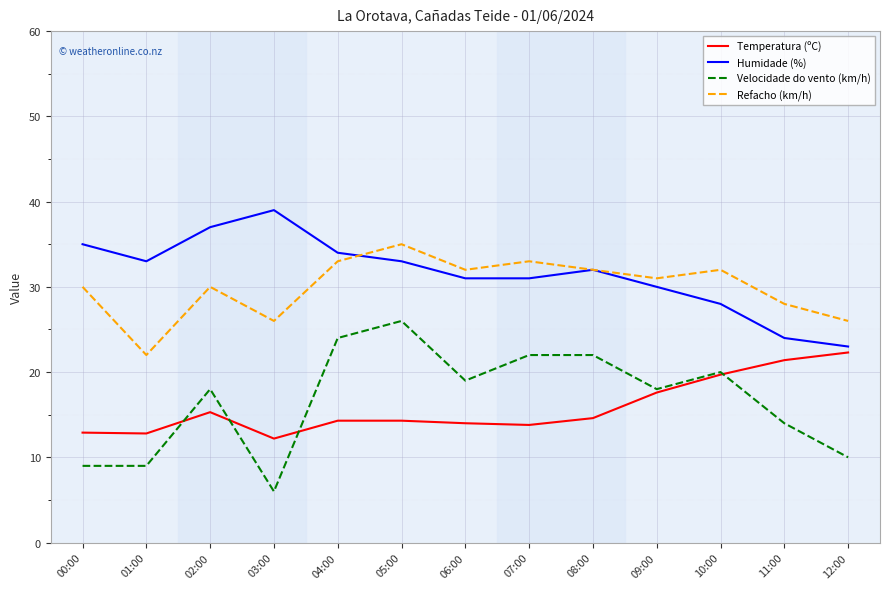

What is the difference between the second highest and second lowest values in the Temperatura (ºC) series?

8.6